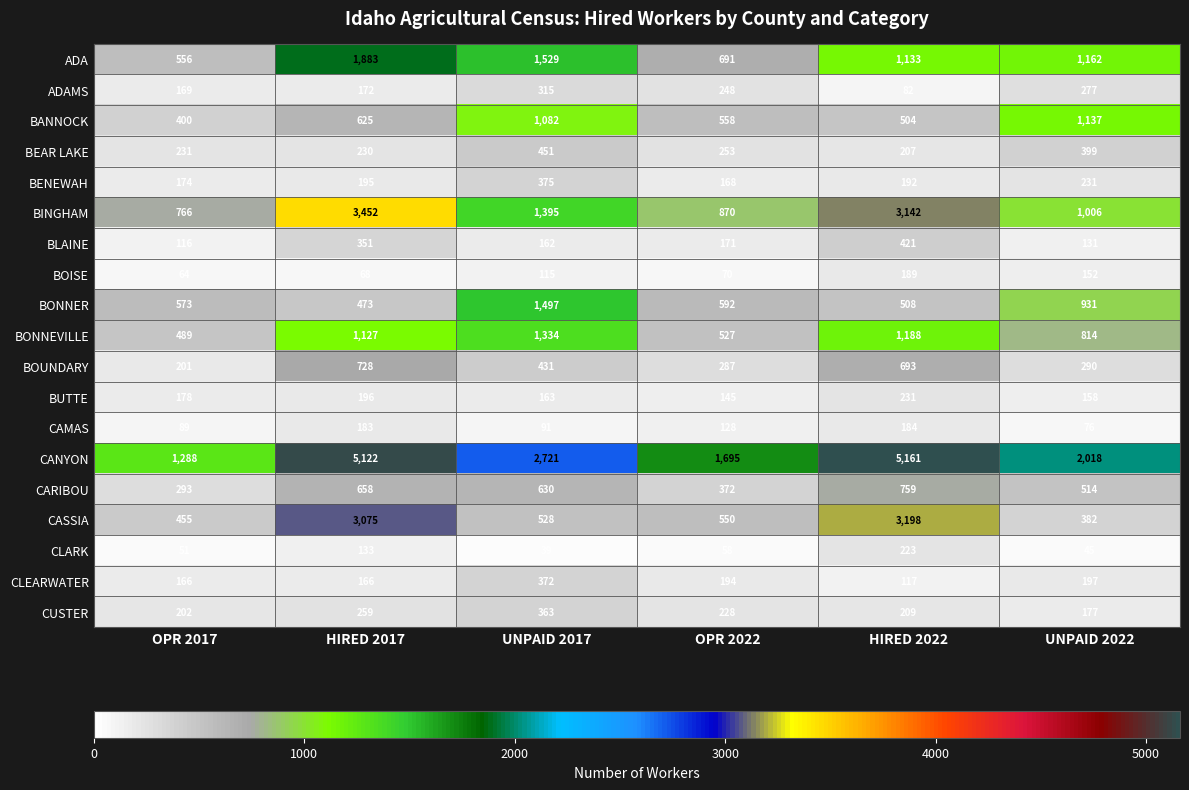

At which label is BEAR LAKE closest to 329?

UNPAID 2022